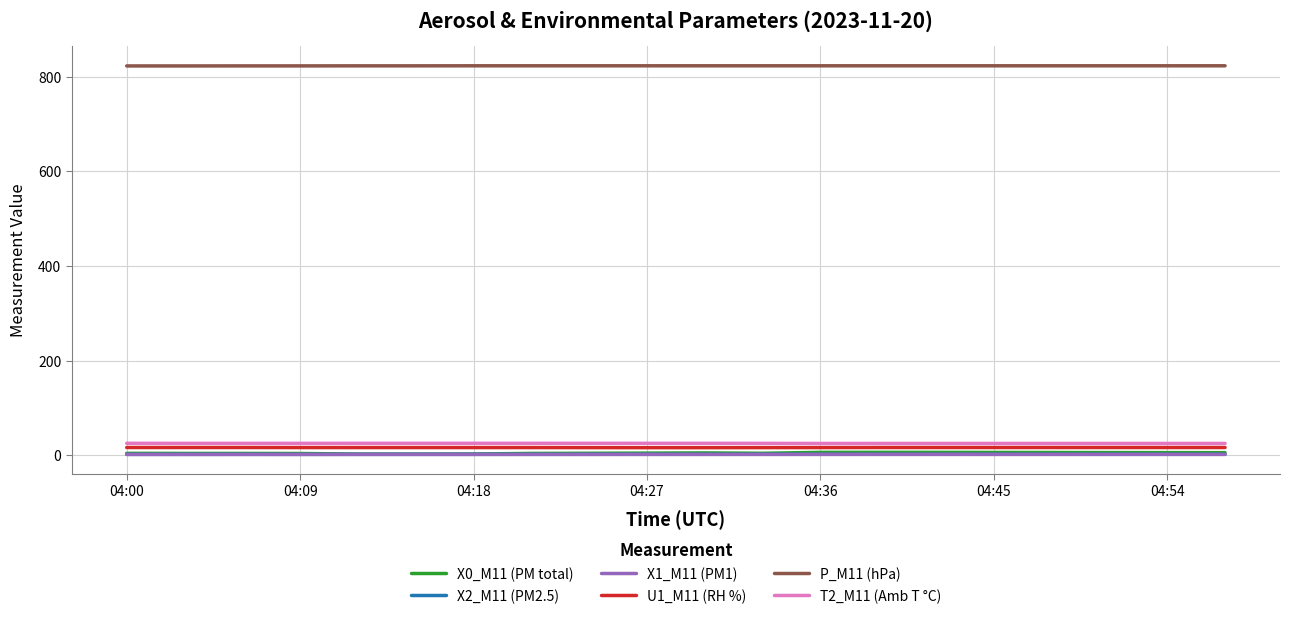

True or false: P_M11 (hPa) and T2_M11 (Amb T °C) intersect in this chart.

False